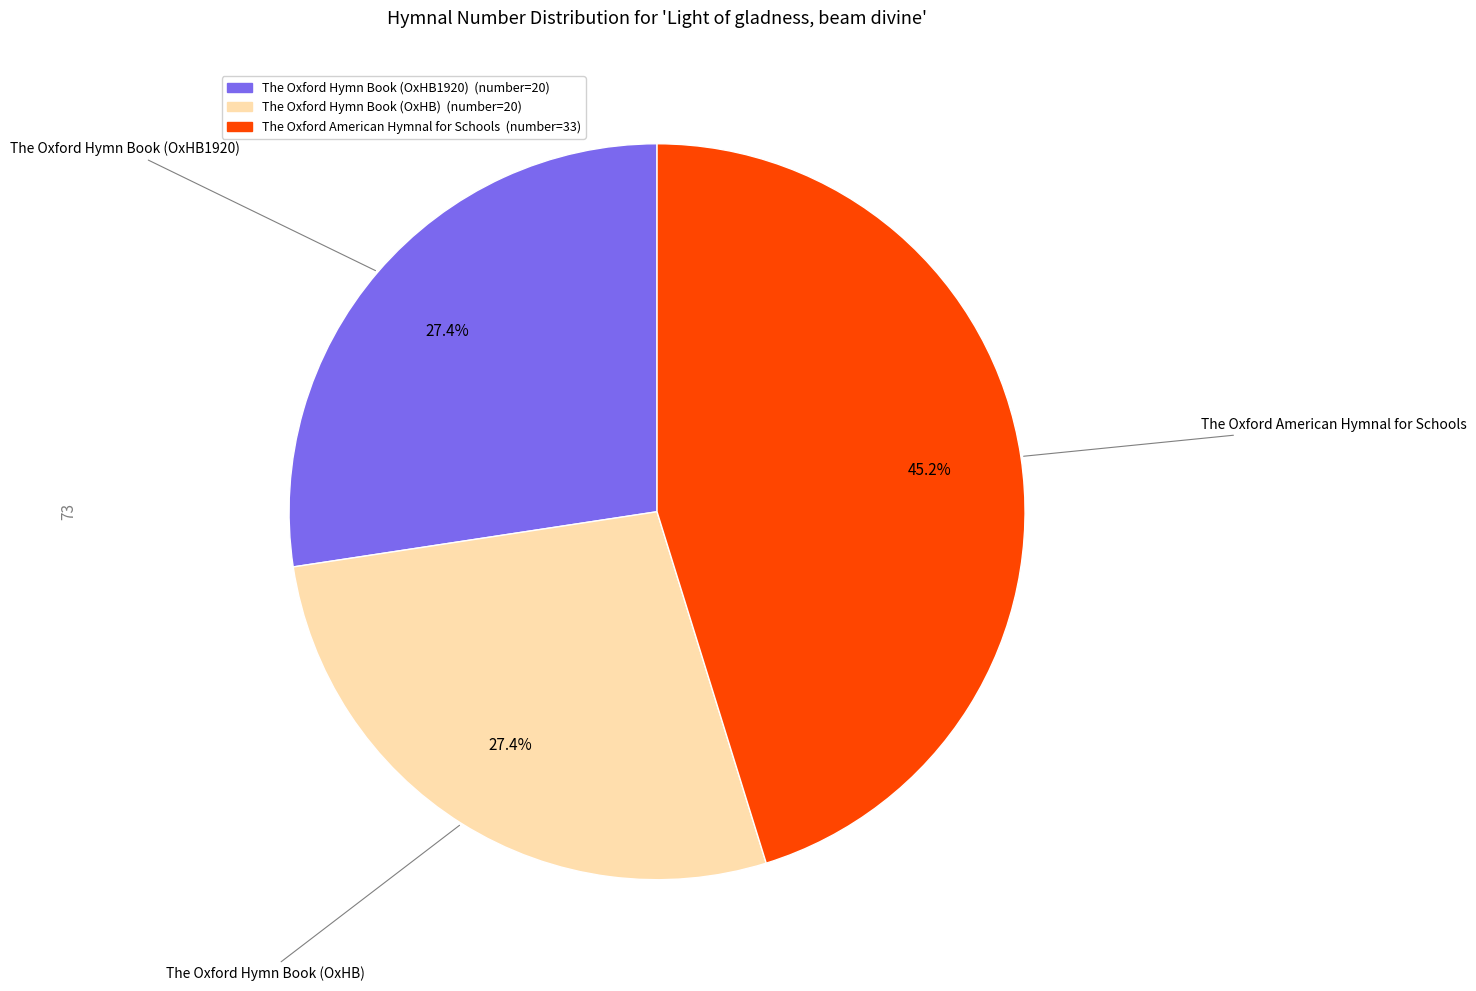

Do The Oxford Hymn Book (OxHB1920) and The Oxford American Hymnal for Schools together represent more than half of the pie?

Yes